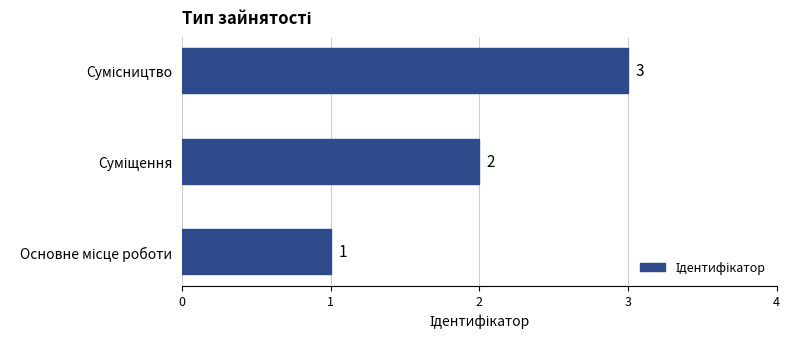

Count the number of categories in the chart.

3